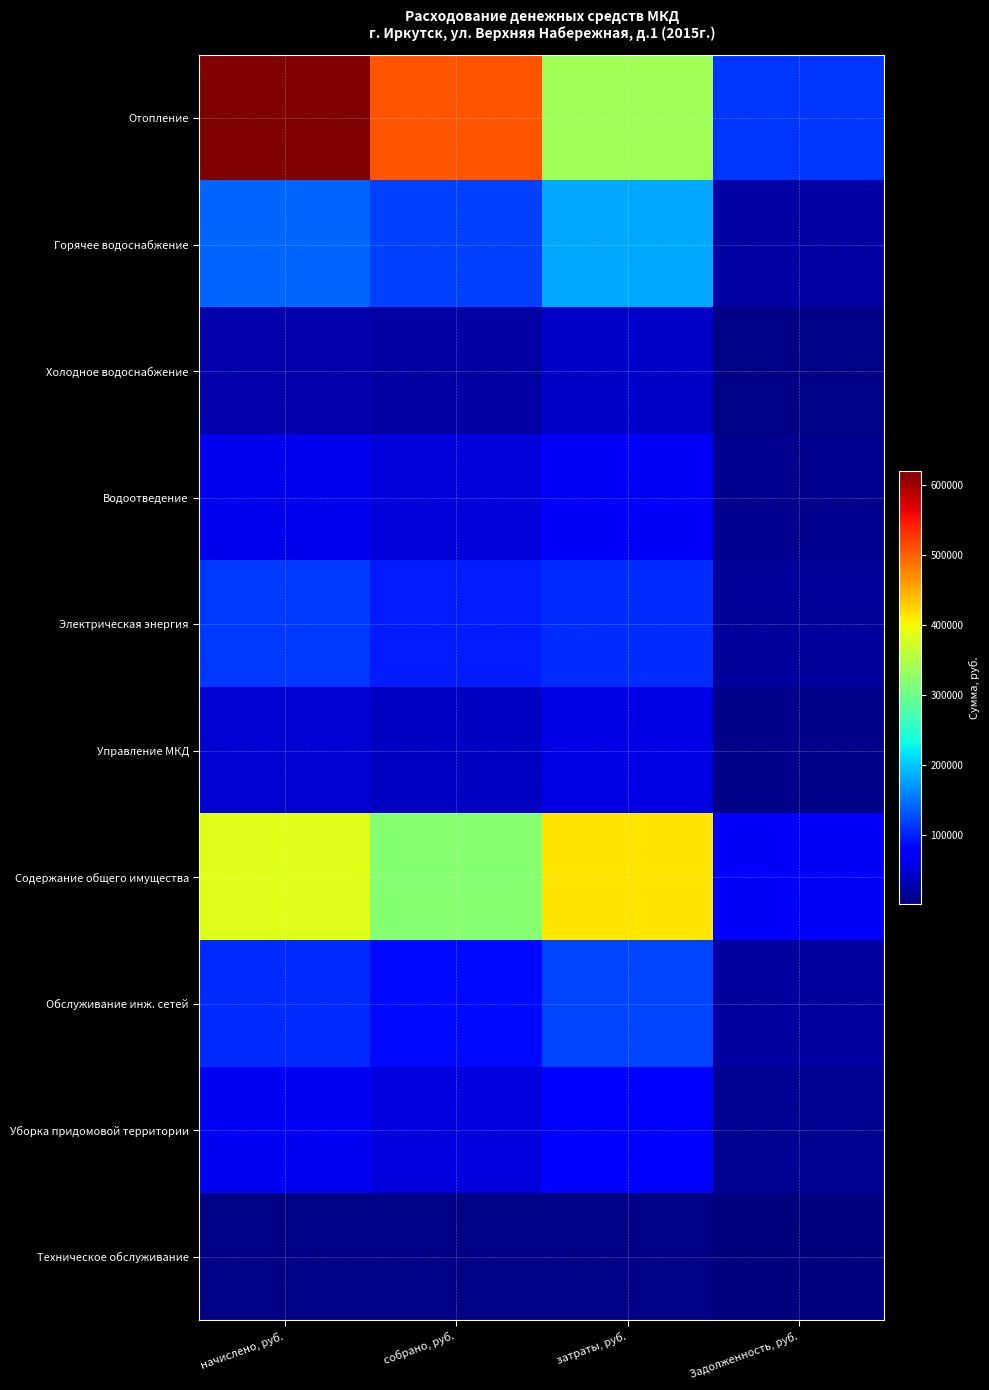

Reading left to right, list all the values displayed in this chart.

Отопление: начислено, руб.=620503.4	собрано, руб.=509140.2	затраты, руб.=339159.4	Задолженность, руб.=111363.2
Горячее водоснабжение: начислено, руб.=139819.8	собрано, руб.=118421.4	затраты, руб.=181873.0	Задолженность, руб.=21398.4
Холодное водоснабжение: начислено, руб.=25850.5	собрано, руб.=21512.5	затраты, руб.=41957.2	Задолженность, руб.=4338.0
Водоотведение: начислено, руб.=60656.7	собрано, руб.=51210.6	затраты, руб.=67513.2	Задолженность, руб.=9446.1
Электрическая энергия: начислено, руб.=113360.1	собрано, руб.=96968.1	затраты, руб.=106877.0	Задолженность, руб.=16392.0
Управление МКД: начислено, руб.=46270.8	собрано, руб.=38234.6	затраты, руб.=54599.6	Задолженность, руб.=8036.2
Содержание общего имущества: начислено, руб.=385403.2	собрано, руб.=318691.8	затраты, руб.=413114.7	Задолженность, руб.=66711.4
Обслуживание инж. сетей: начислено, руб.=103262.9	собрано, руб.=85391.1	затраты, руб.=121850.2	Задолженность, руб.=17871.7
Уборка придомовой территории: начислено, руб.=65174.3	собрано, руб.=53894.6	затраты, руб.=70147.4	Задолженность, руб.=11279.7
Техническое обслуживание: начислено, руб.=5078.2	собрано, руб.=4199.3	затраты, руб.=5083.0	Задолженность, руб.=878.9